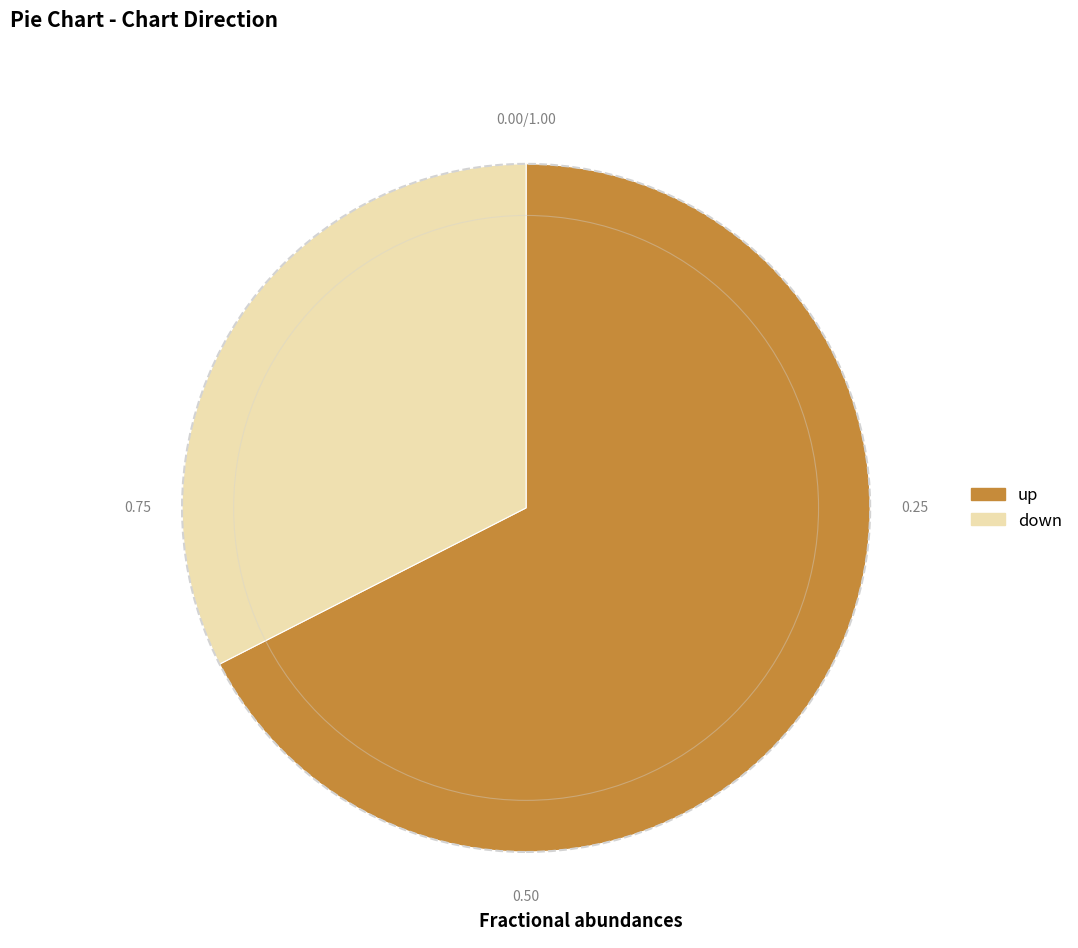

Between down and up, which is larger?

up